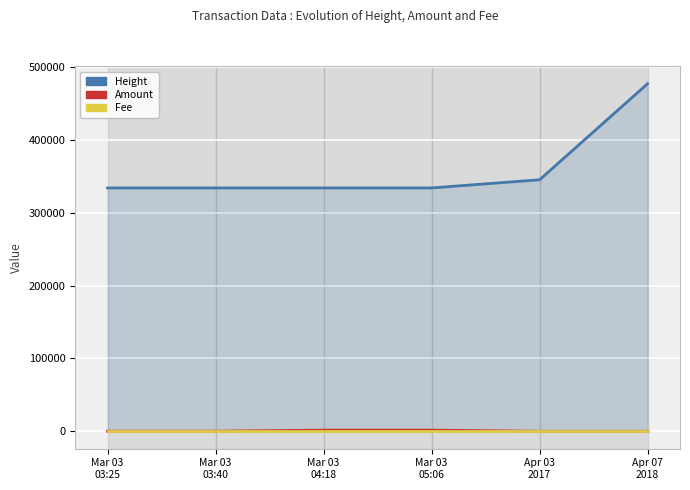

What value does the Height series have at Mar 03
03:40?

334004.0